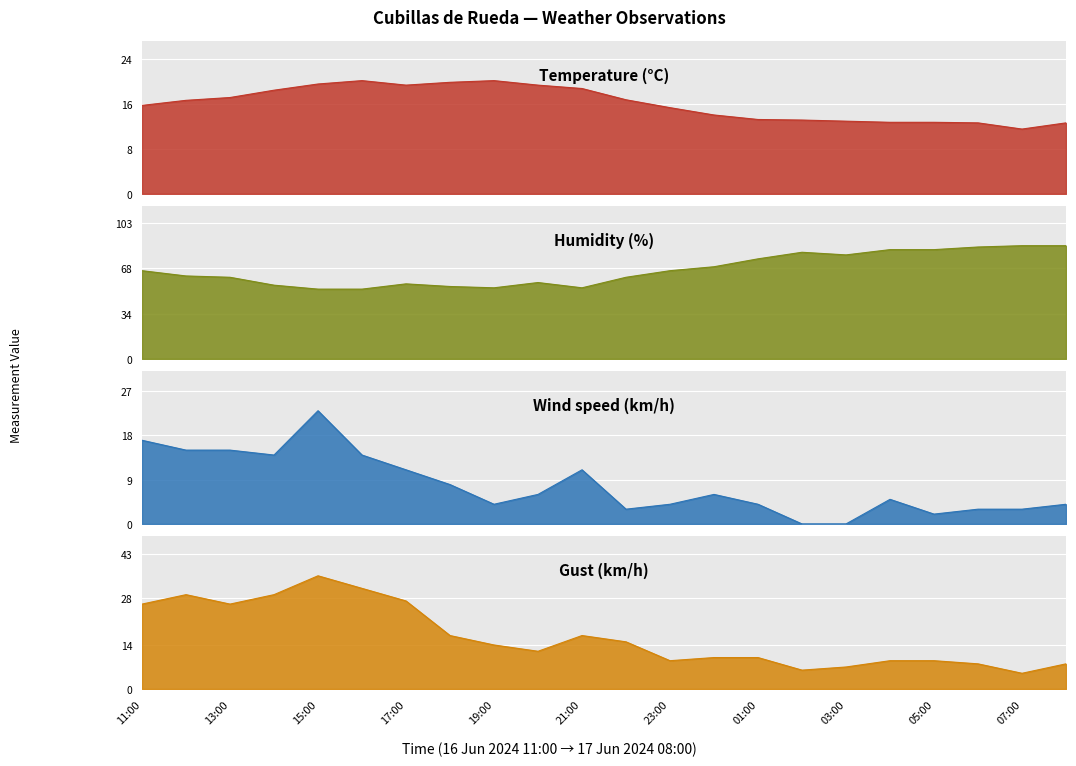

Reading left to right, what are all the values shown in this chart?

Temperature (C): 11:00=15.7	12:00=16.6	13:00=17.1	14:00=18.4	15:00=19.5	16:00=20.1	17:00=19.3	18:00=19.8	19:00=20.1	20:00=19.3	21:00=18.7	22:00=16.7	23:00=15.3	00:00=14.0	01:00=13.2	02:00=13.1	03:00=12.9	04:00=12.7	05:00=12.7	06:00=12.6	07:00=11.5	08:00=12.6
Humidity (%): 11:00=67.0	12:00=63.0	13:00=62.0	14:00=56.0	15:00=53.0	16:00=53.0	17:00=57.0	18:00=55.0	19:00=54.0	20:00=58.0	21:00=54.0	22:00=62.0	23:00=67.0	00:00=70.0	01:00=76.0	02:00=81.0	03:00=79.0	04:00=83.0	05:00=83.0	06:00=85.0	07:00=86.0	08:00=86.0
Wind speed (km/h): 11:00=17.0	12:00=15.0	13:00=15.0	14:00=14.0	15:00=23.0	16:00=14.0	17:00=11.0	18:00=8.0	19:00=4.0	20:00=6.0	21:00=11.0	22:00=3.0	23:00=4.0	00:00=6.0	01:00=4.0	02:00=0.0	03:00=0.0	04:00=5.0	05:00=2.0	06:00=3.0	07:00=3.0	08:00=4.0
Gust (km/h): 11:00=27.0	12:00=30.0	13:00=27.0	14:00=30.0	15:00=36.0	16:00=32.0	17:00=28.0	18:00=17.0	19:00=14.0	20:00=12.0	21:00=17.0	22:00=15.0	23:00=9.0	00:00=10.0	01:00=10.0	02:00=6.0	03:00=7.0	04:00=9.0	05:00=9.0	06:00=8.0	07:00=5.0	08:00=8.0